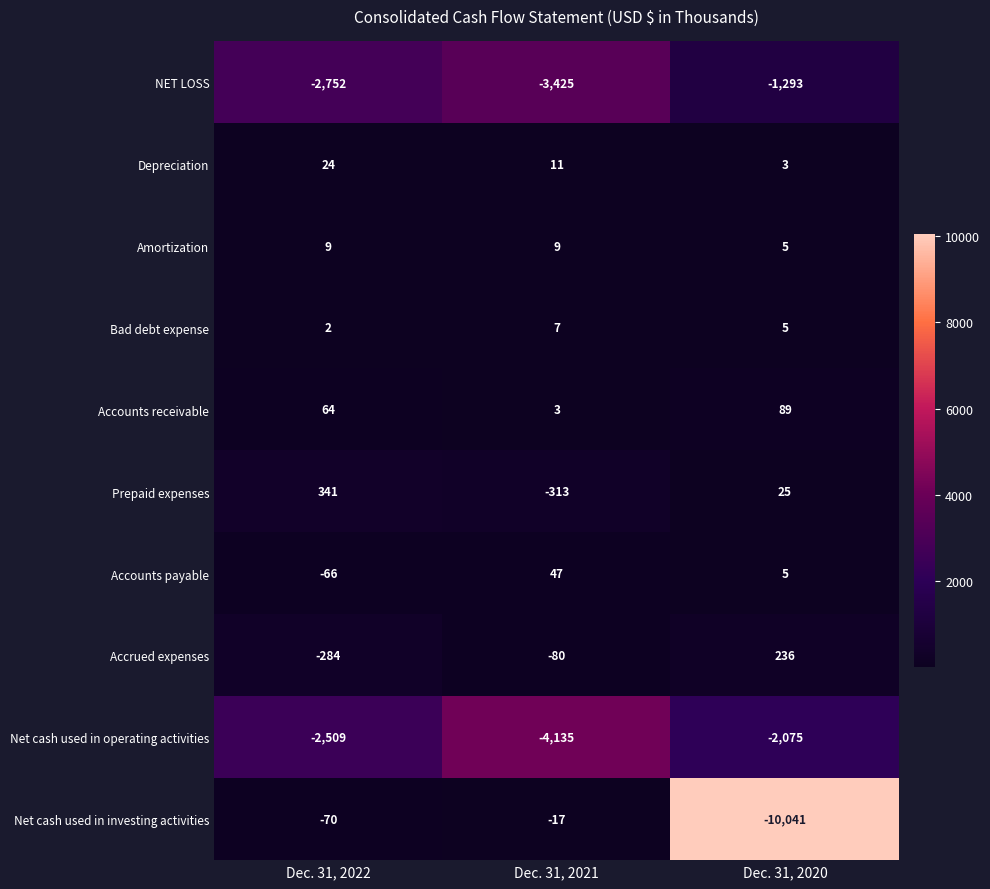

At which label does Depreciation first exceed 11?

Dec. 31, 2022